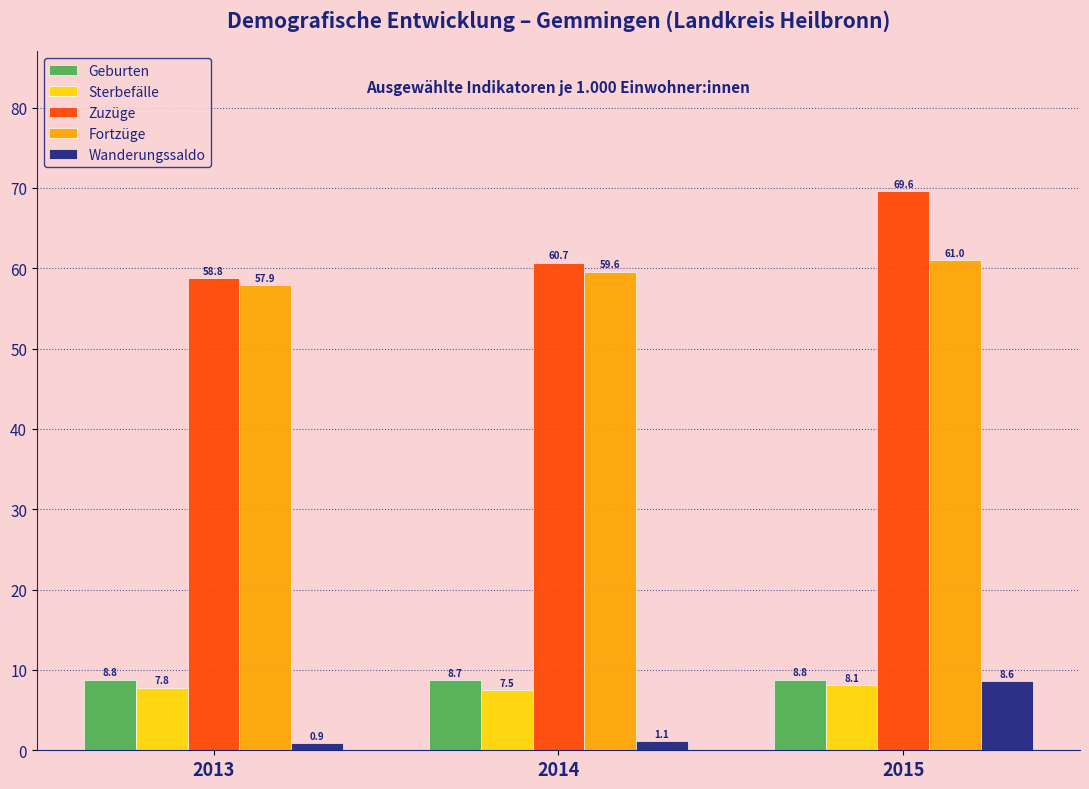

Reading left to right, transcribe all the data shown in this chart.

Geburten: 2013=8.8	2014=8.7	2015=8.8
Sterbefälle: 2013=7.8	2014=7.5	2015=8.1
Zuzüge: 2013=58.8	2014=60.7	2015=69.6
Fortzüge: 2013=57.9	2014=59.6	2015=61.0
Wanderungssaldo: 2013=0.9	2014=1.1	2015=8.6